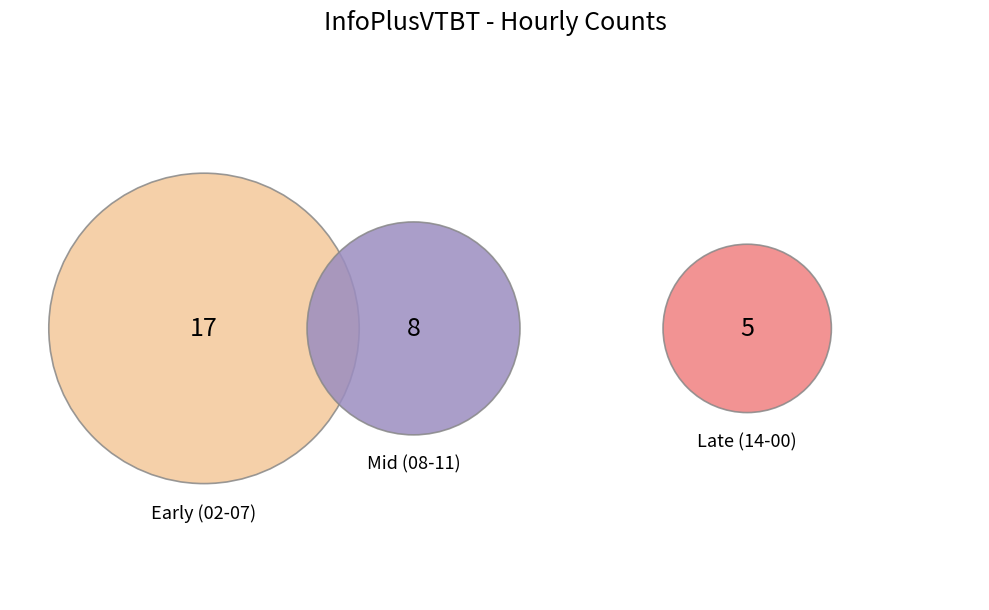

Is there any slice that represents more than half of the pie?

No